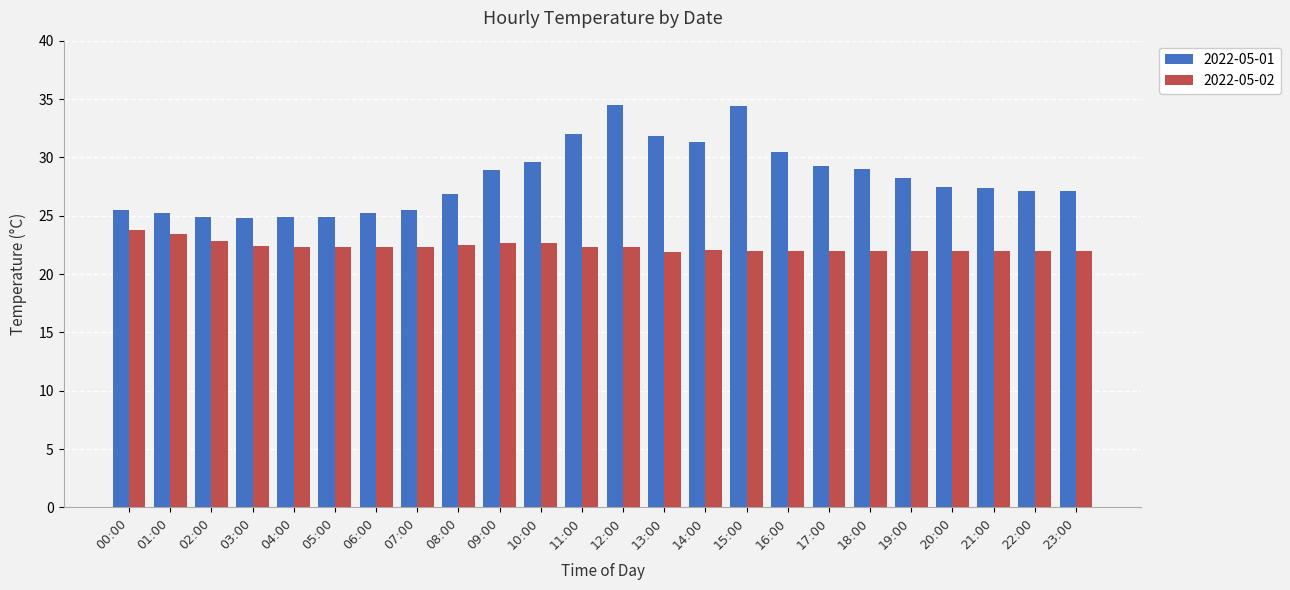

What is the label of the 10th bar from the right?

14:00